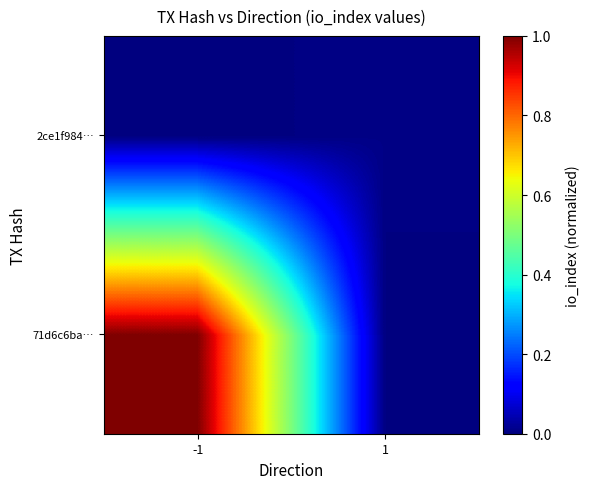

Between -1 and 1, which is larger?

-1